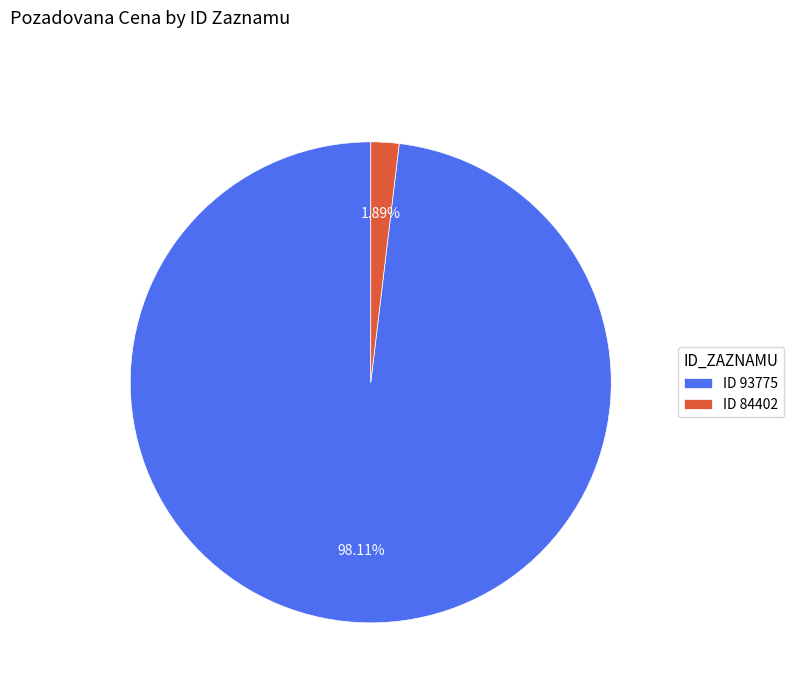

Which has a higher value, ID 93775 or ID 84402?

ID 93775